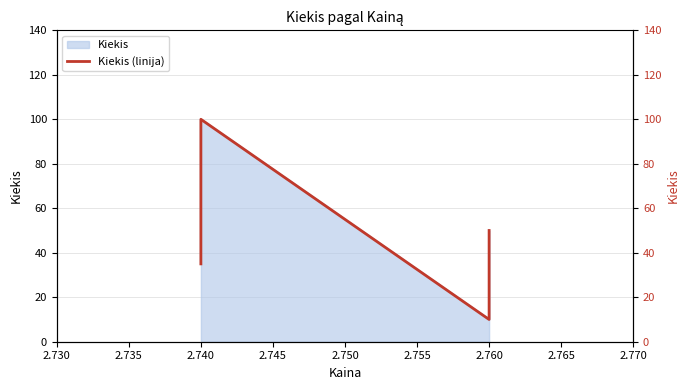

How many values exceed 35?

2